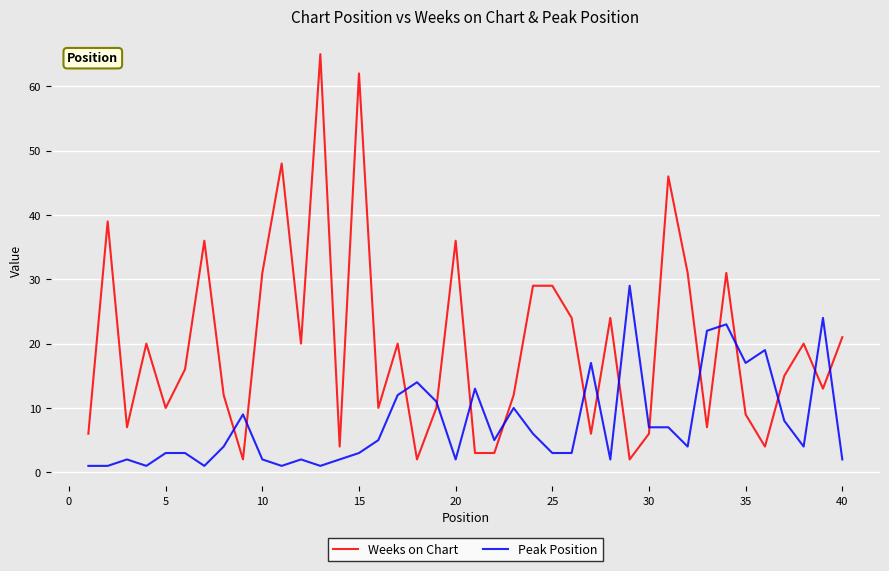

What are all the series names shown in the legend?

Weeks on Chart, Peak Position